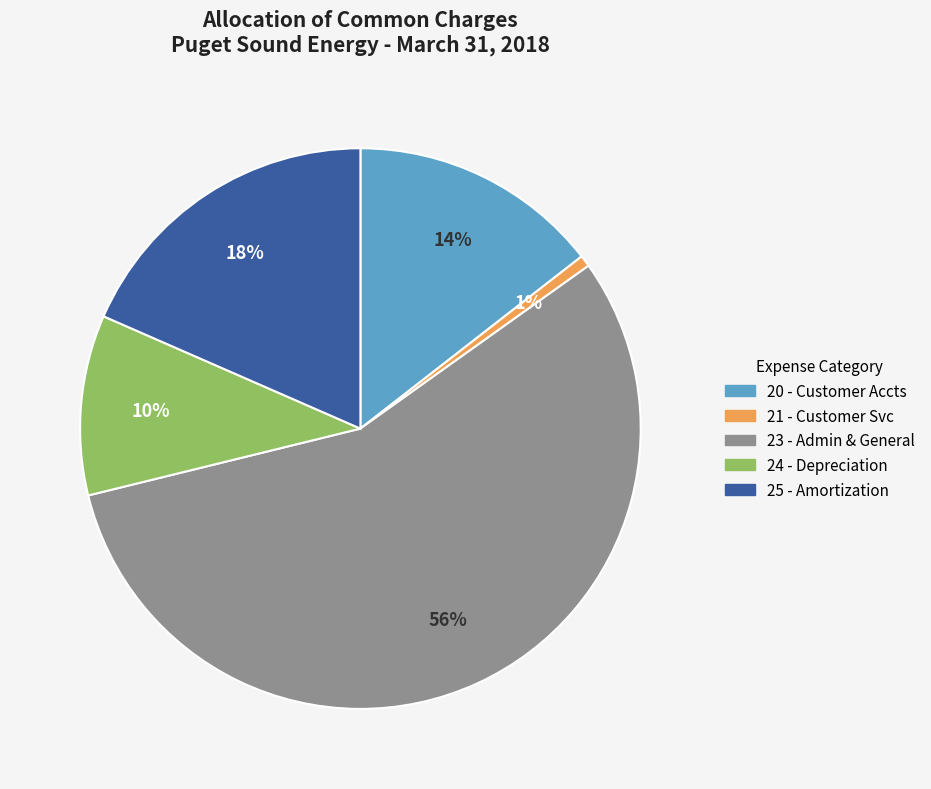

Do 24 - Depreciation and 25 - Amortization together represent more than half of the pie?

No